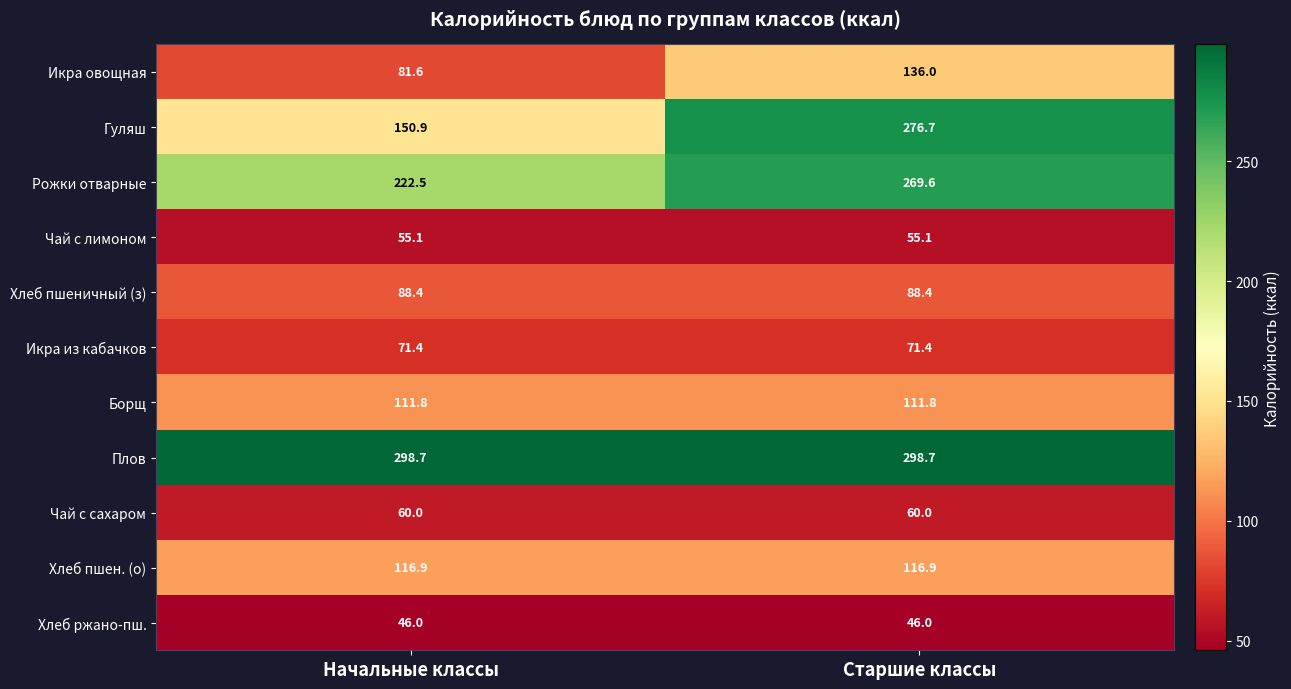

Which series has the largest range (max minus min)?

Гуляш